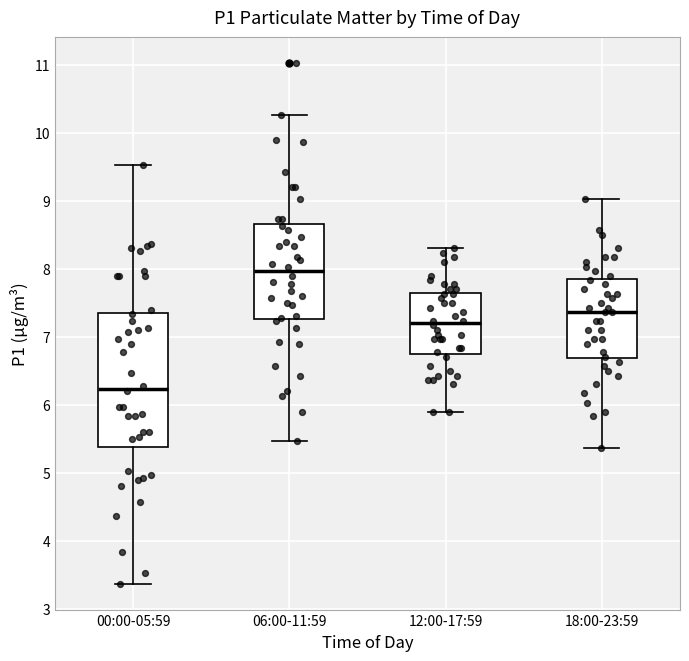

Comparing the boxes themselves (not the whiskers), which one is the tallest?

00:00-05:59